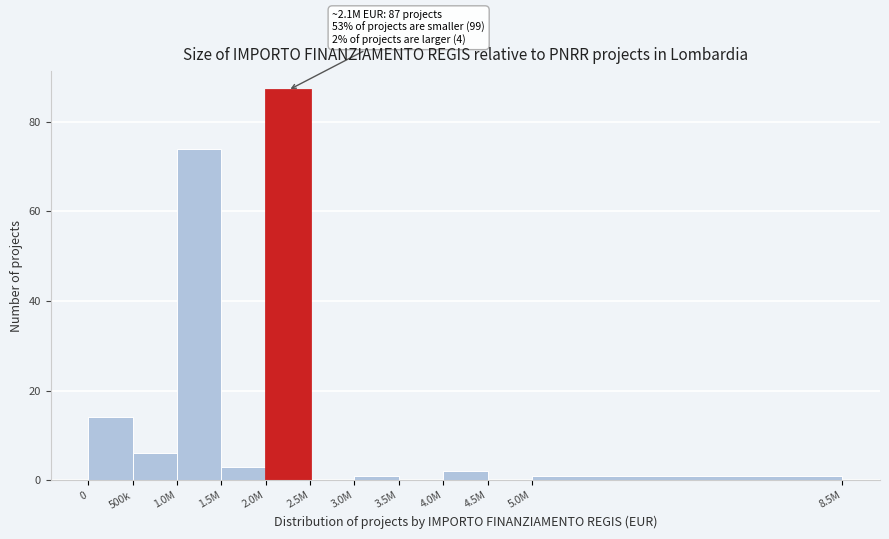

Reading right to left, list all the values displayed in this chart.

5.0M=1	4.5M=0	4.0M=2	3.5M=0	3.0M=1	2.5M=0	2.0M=87	1.5M=3	1.0M=74	500k=6	0=14